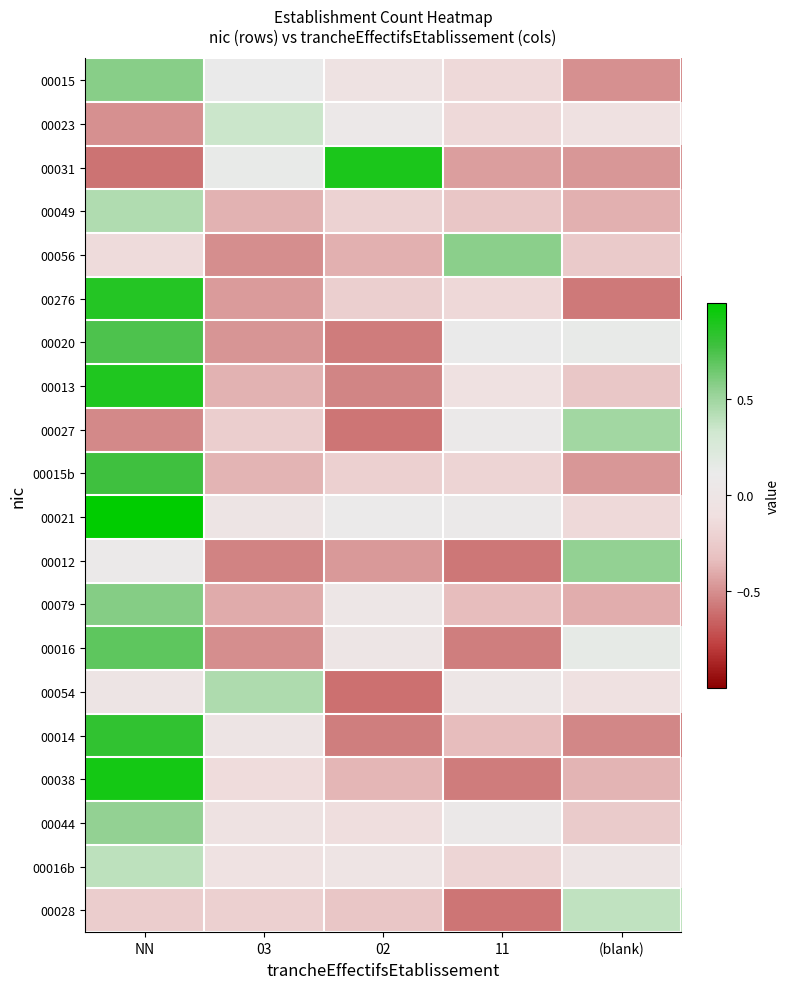

What is the difference between the highest and lowest values at 02?

1.5